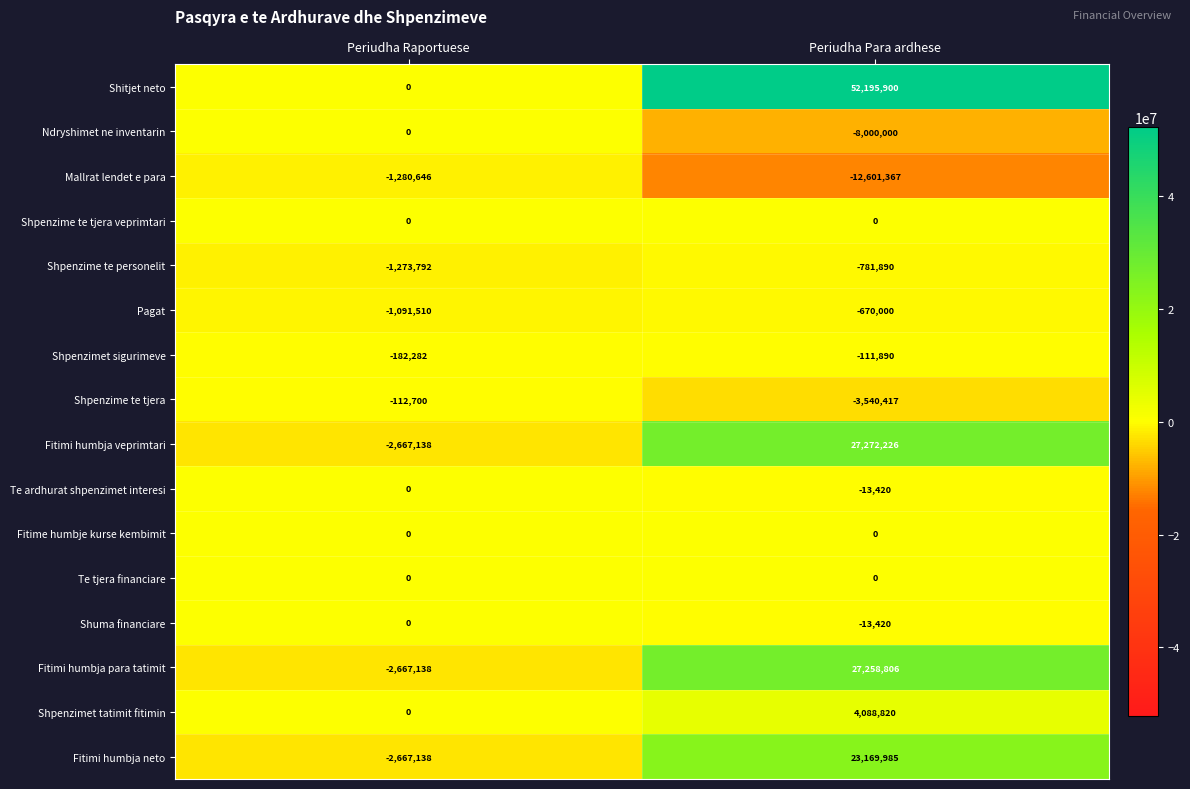

Which series has the largest range (max minus min)?

Shitjet neto